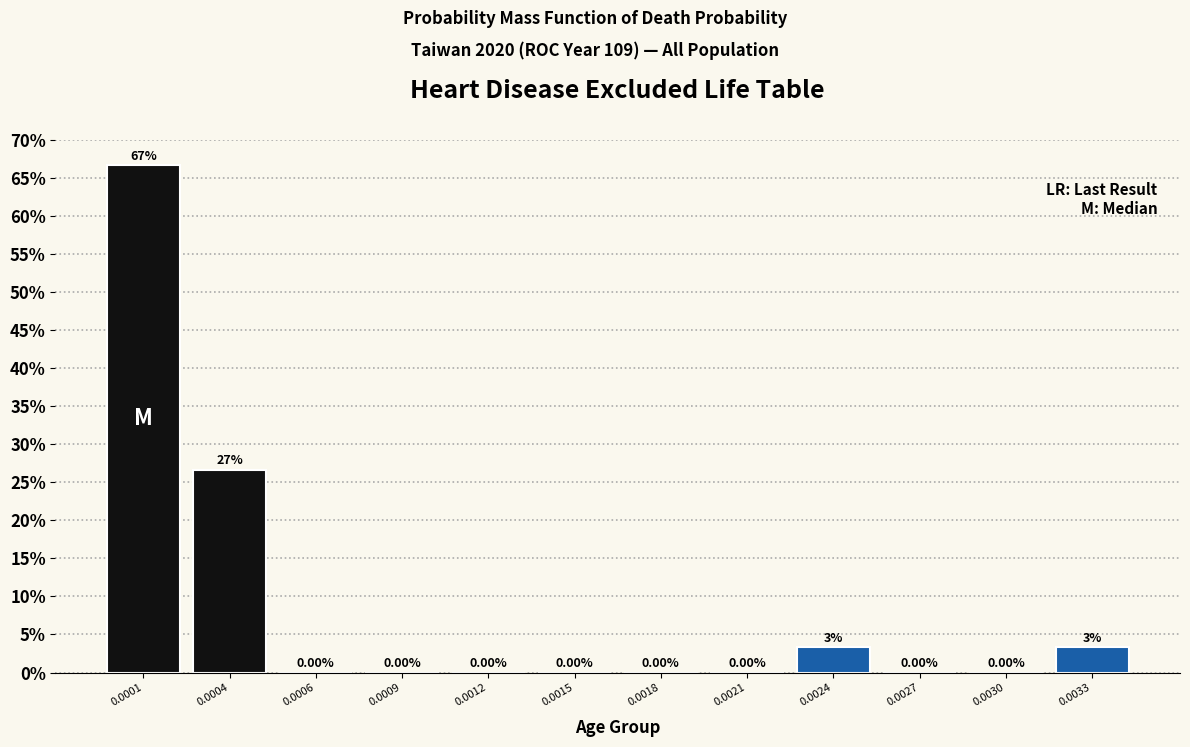

Which has a higher value, 0.0012 or 0.0004?

0.0004